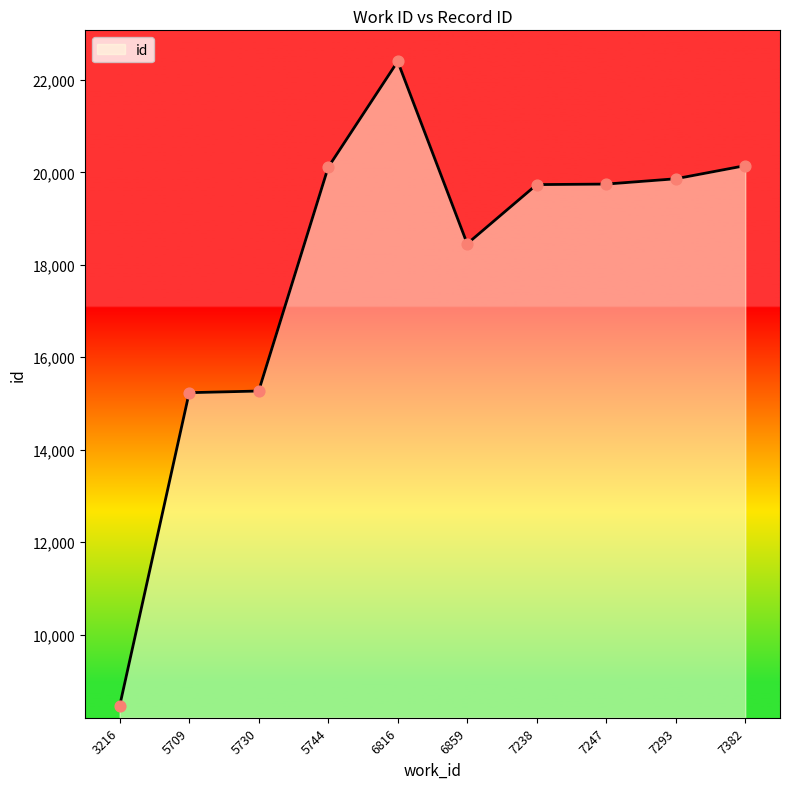

What is the change in value from 7247 to 7293?

+115